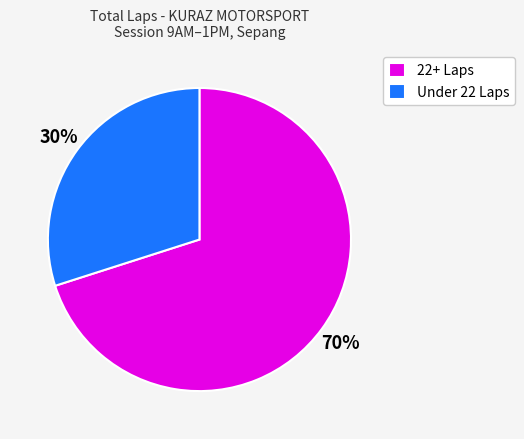

The Under 22 Laps slice represents 30% of the pie. True or false?

True